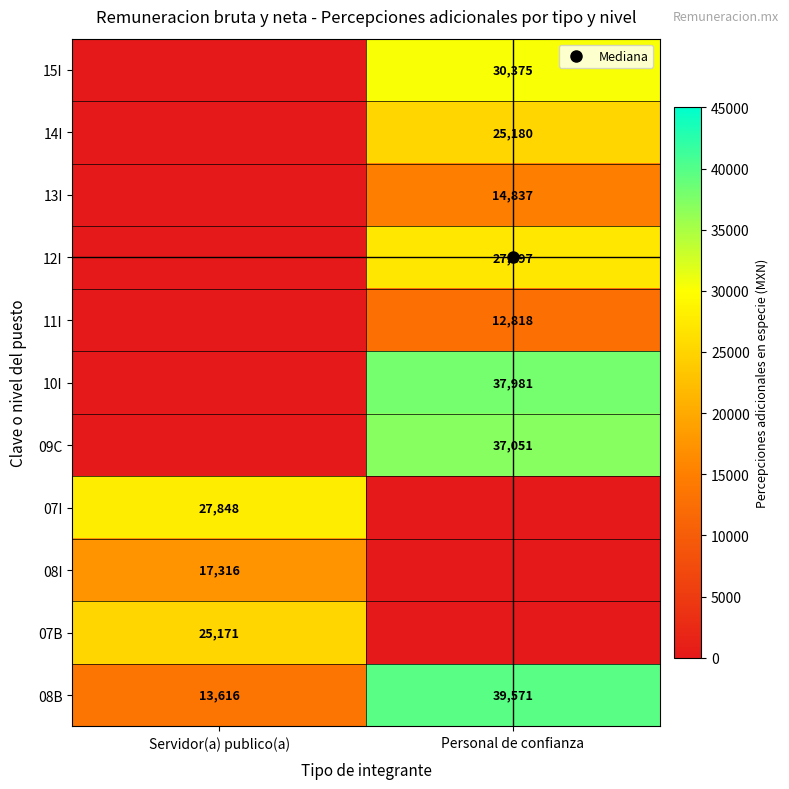

How many values in 09C are above zero?

1